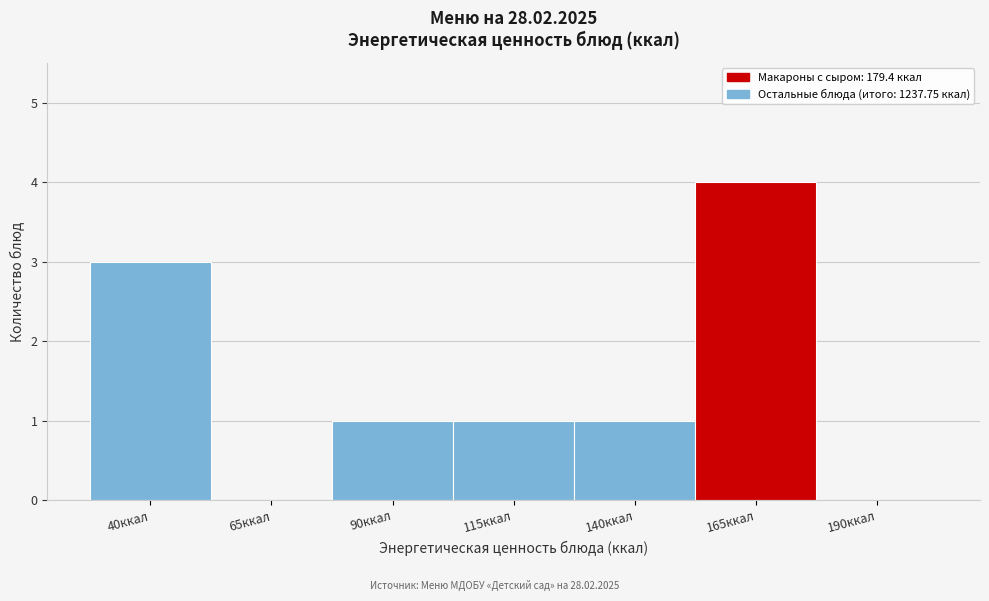

Reading left to right, list all the values displayed in this chart.

40ккал=3	65ккал=0	90ккал=1	115ккал=1	140ккал=1	165ккал=4	190ккал=0